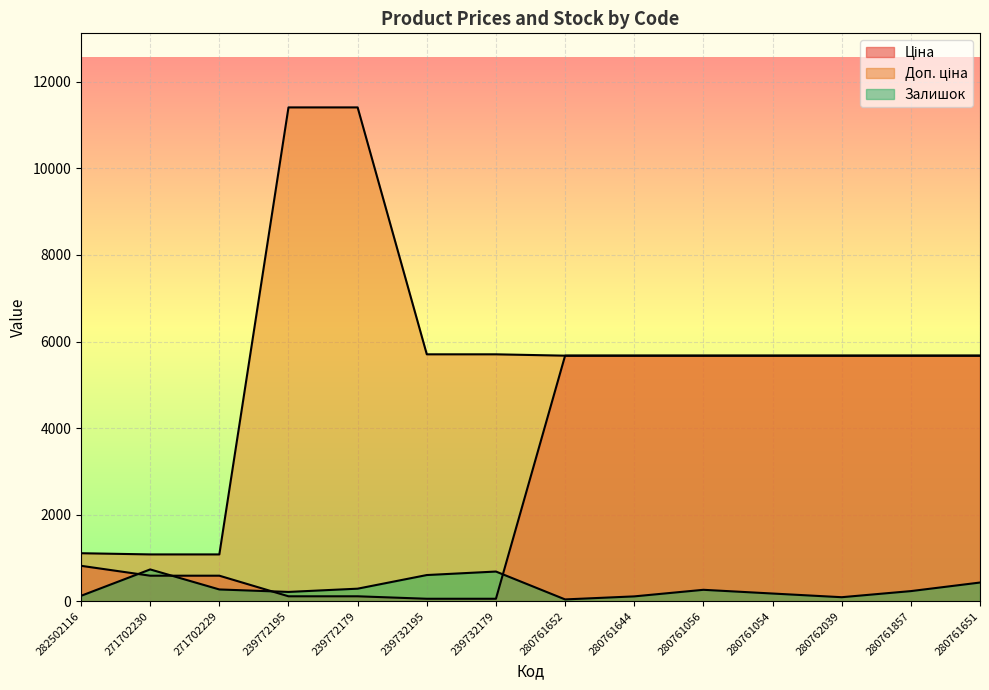

True or false: Ціна and Доп. ціна intersect in this chart.

False